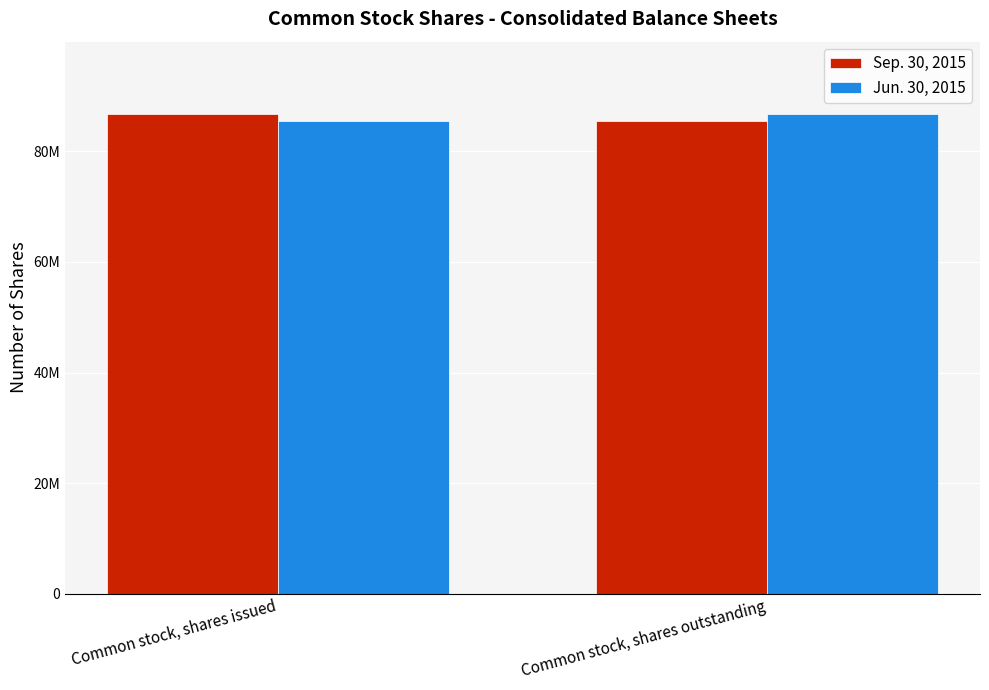

What are all the series names shown in the legend?

Sep. 30, 2015, Jun. 30, 2015